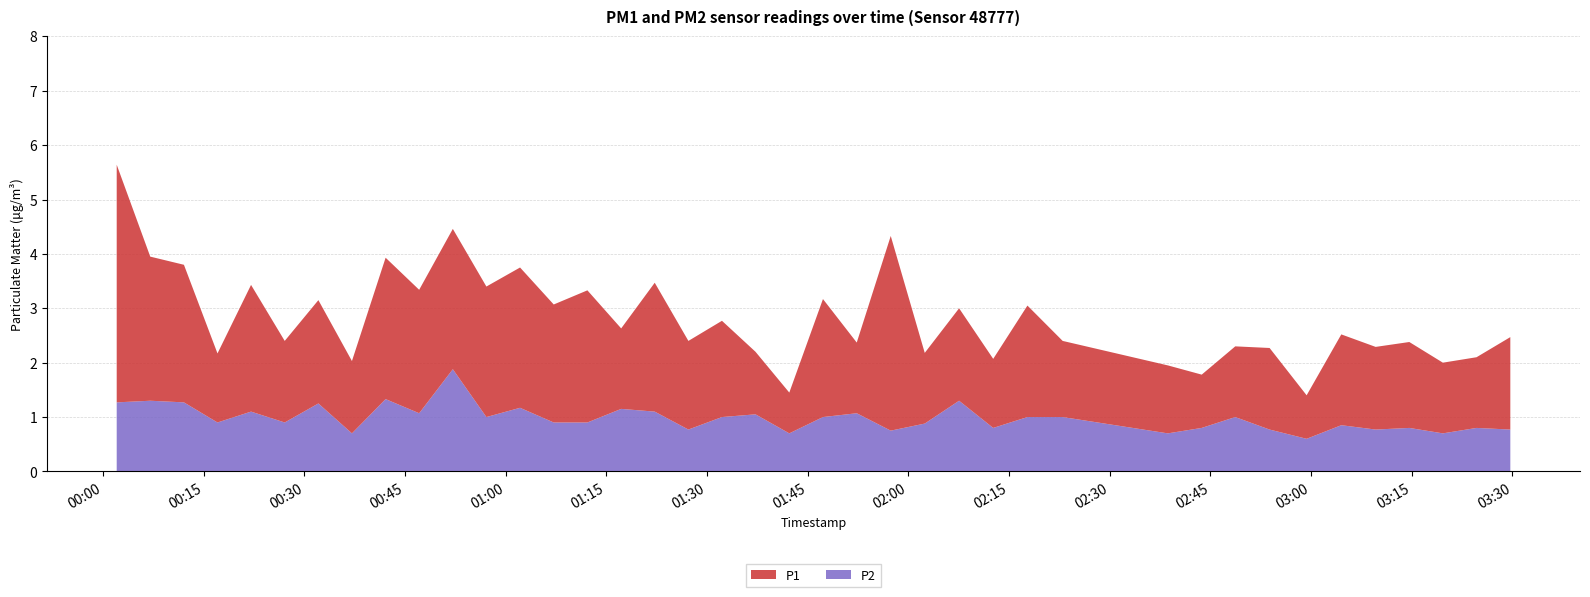

What is the minimum value for P2?

0.6